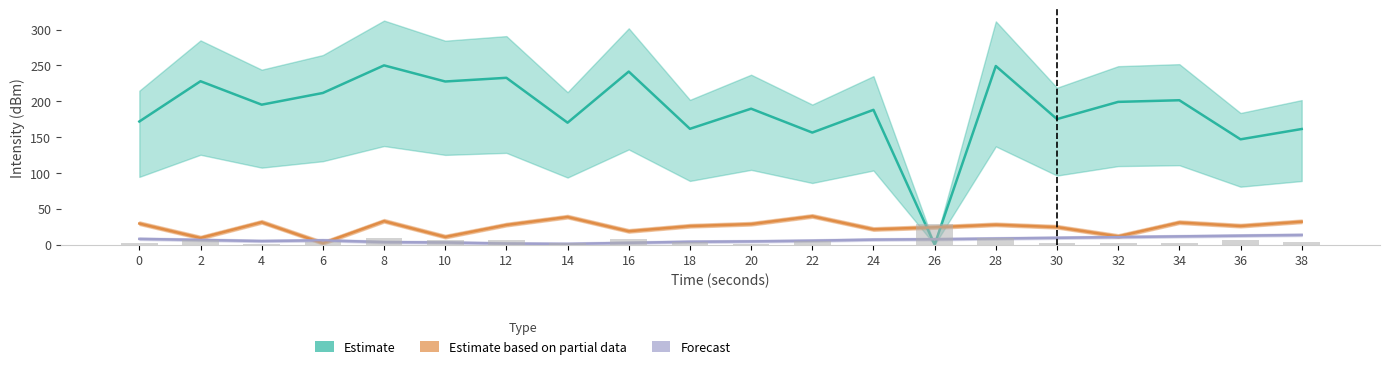

What is the difference between the maximum and second lowest values in the Estimate based on partial data series?

30.2